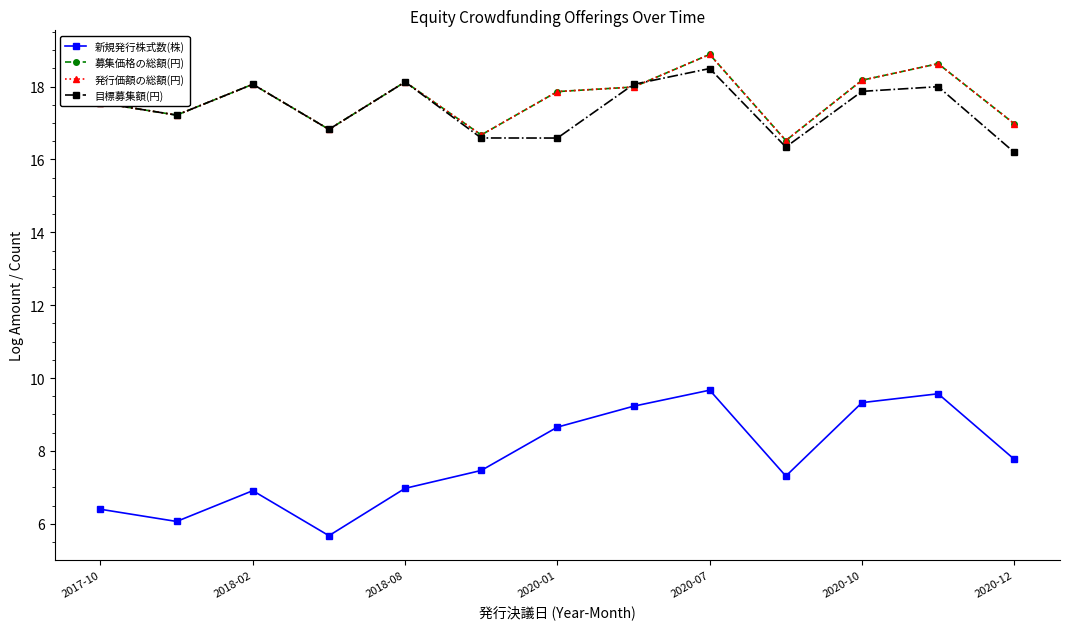

What is the minimum value for 新規発行株式数(株)?

5.7